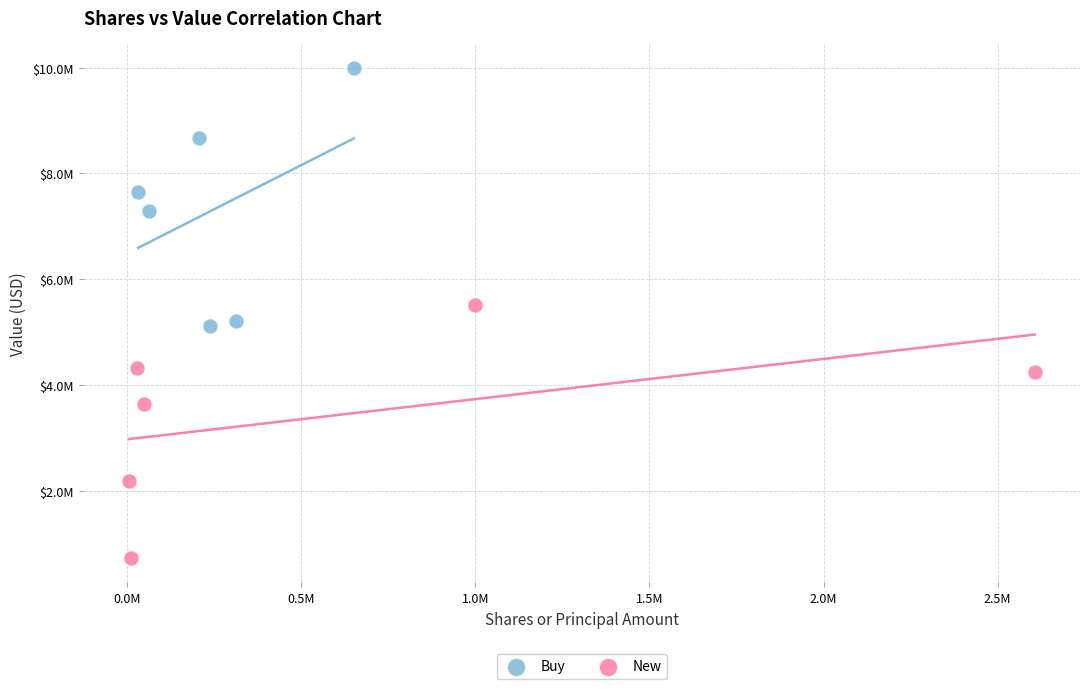

Which series reaches the minimum Y coordinate?

New